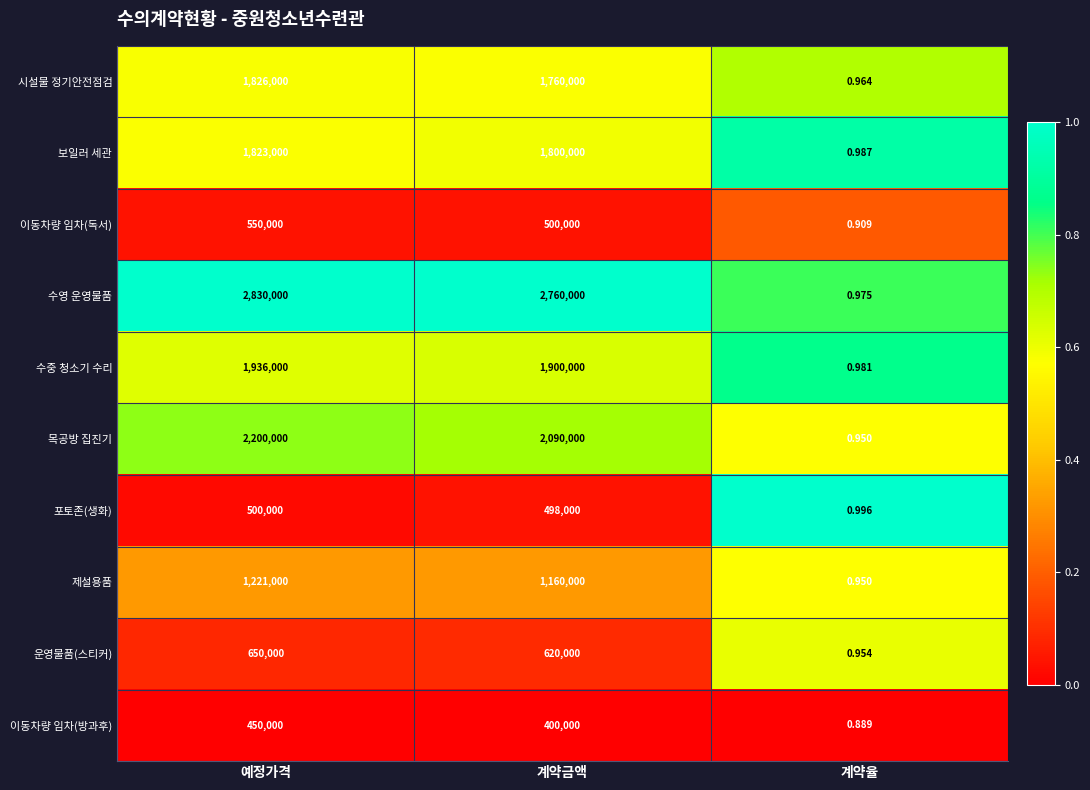

What is the total value across all series at 예정가격?

13986000.0